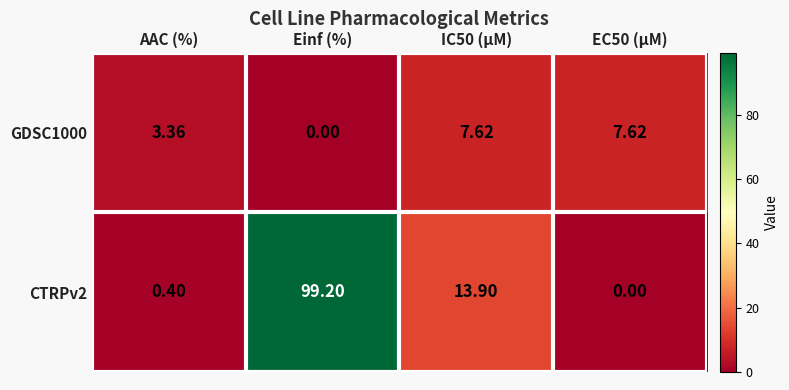

At which label does CTRPv2 first exceed 13?

Einf (%)